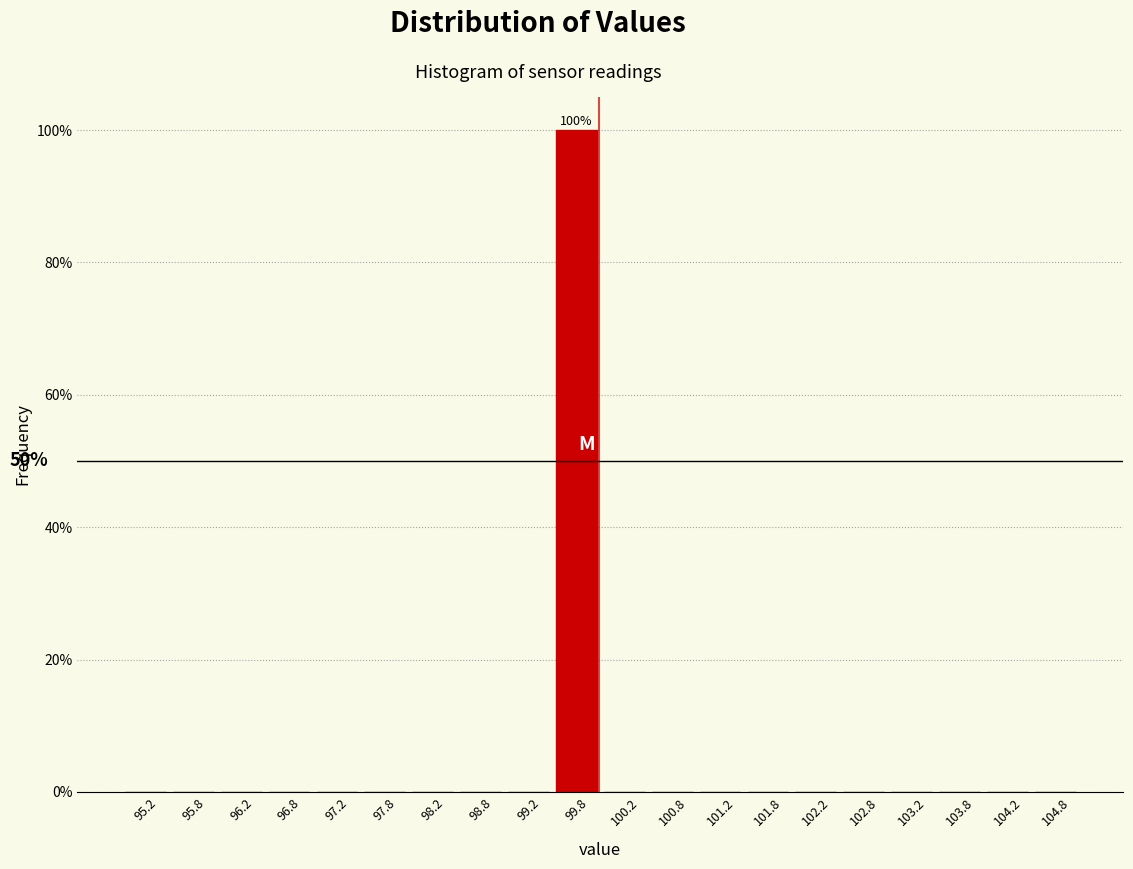

Over which range of the x-axis is the bar tallest?

99.5 to 100.0